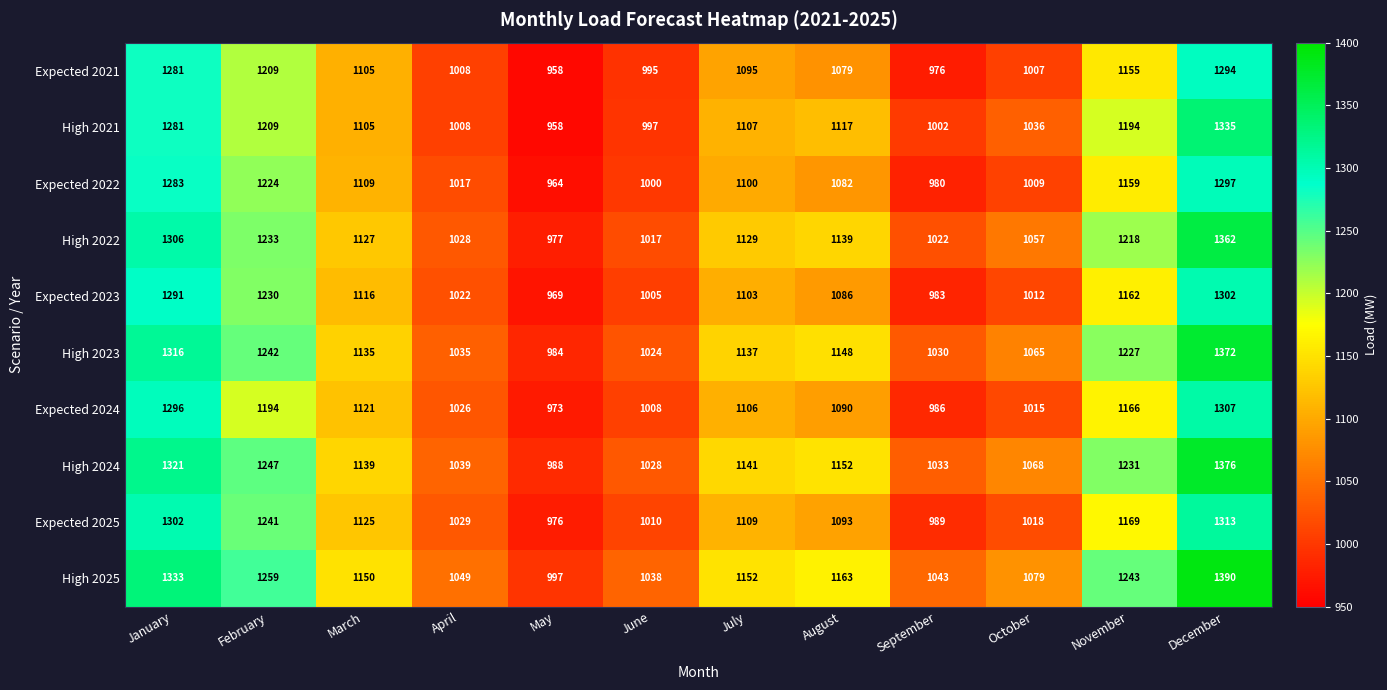

At which label is Expected 2021 closest to 1126?

March